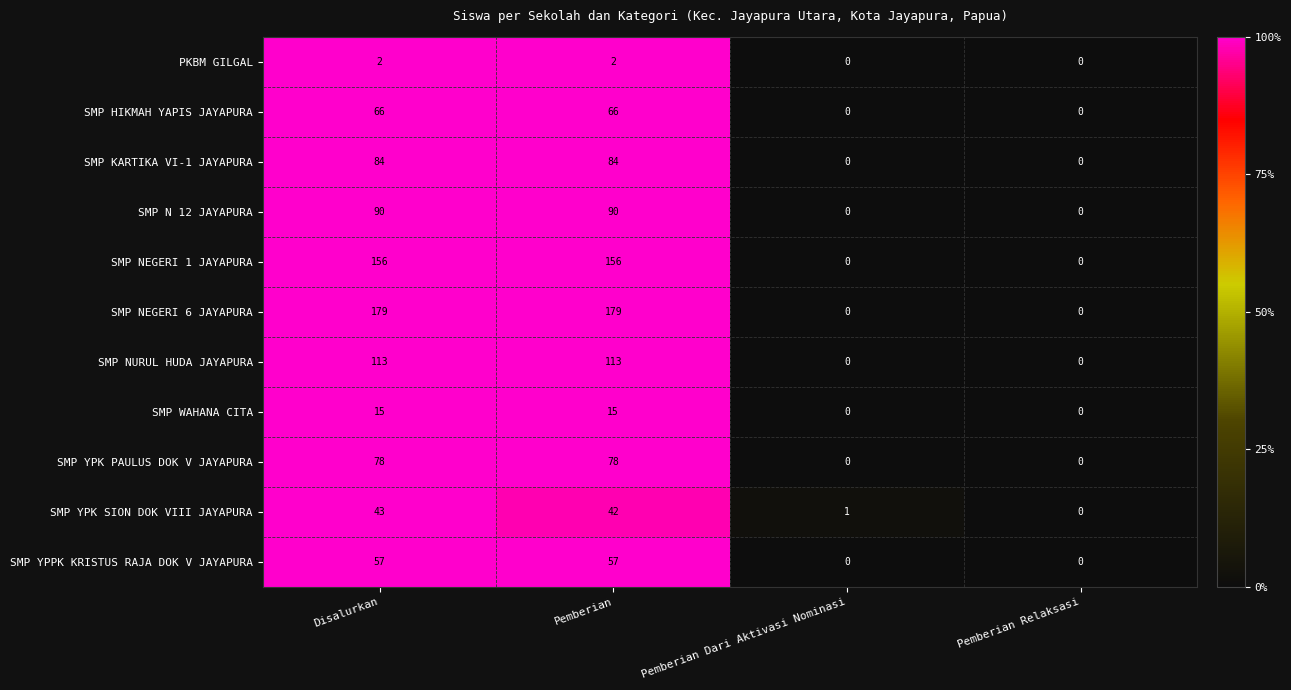

Which series has the largest total across all categories?

SMP NEGERI 6 JAYAPURA